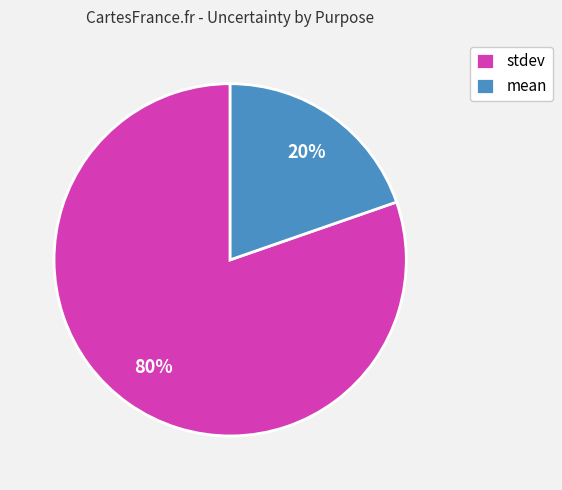

What is the smallest slice in the pie chart?

mean